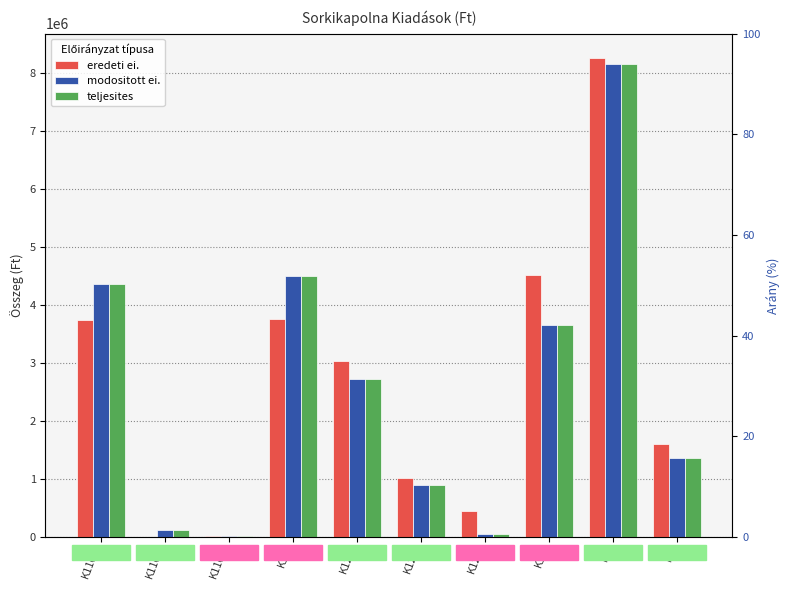

What is the average value of the modositott ei. series?

2586250